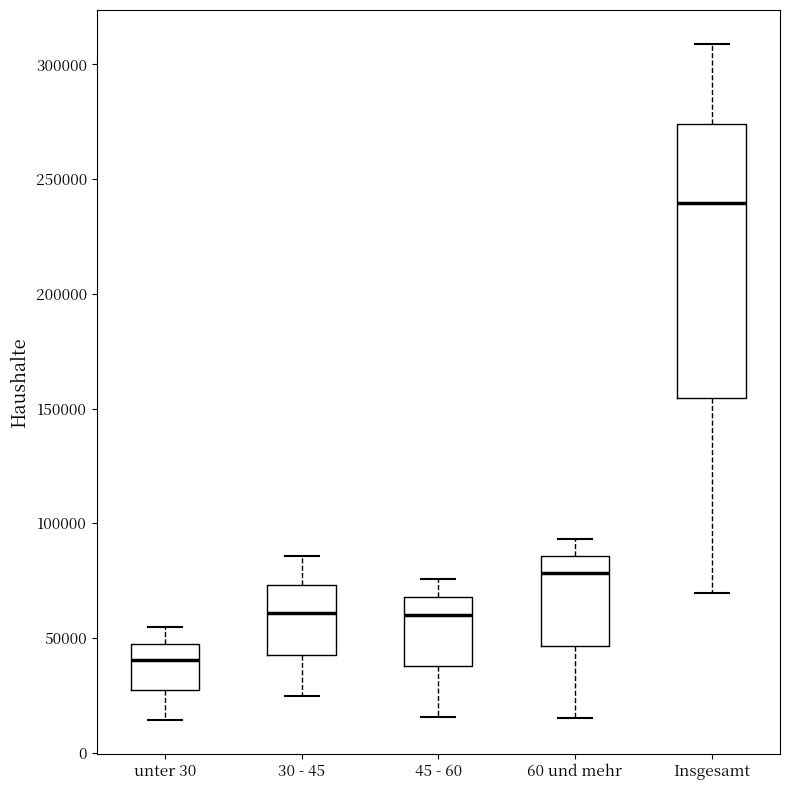

Reading left to right, read every box against the y-axis: the position of its median line, the range the box covers, and the ends of its whiskers. The values are not printed on the chart, so give them approximately, as read against the axis.

unter 30: median 40000, box 25000 to 50000, whiskers 15000 to 55000
30 - 45: median 60000, box 45000 to 75000, whiskers 25000 to 85000
45 - 60: median 60000, box 40000 to 70000, whiskers 15000 to 75000
60 und mehr: median 80000, box 45000 to 85000, whiskers 15000 to 95000
Insgesamt: median 240000, box 155000 to 275000, whiskers 70000 to 310000